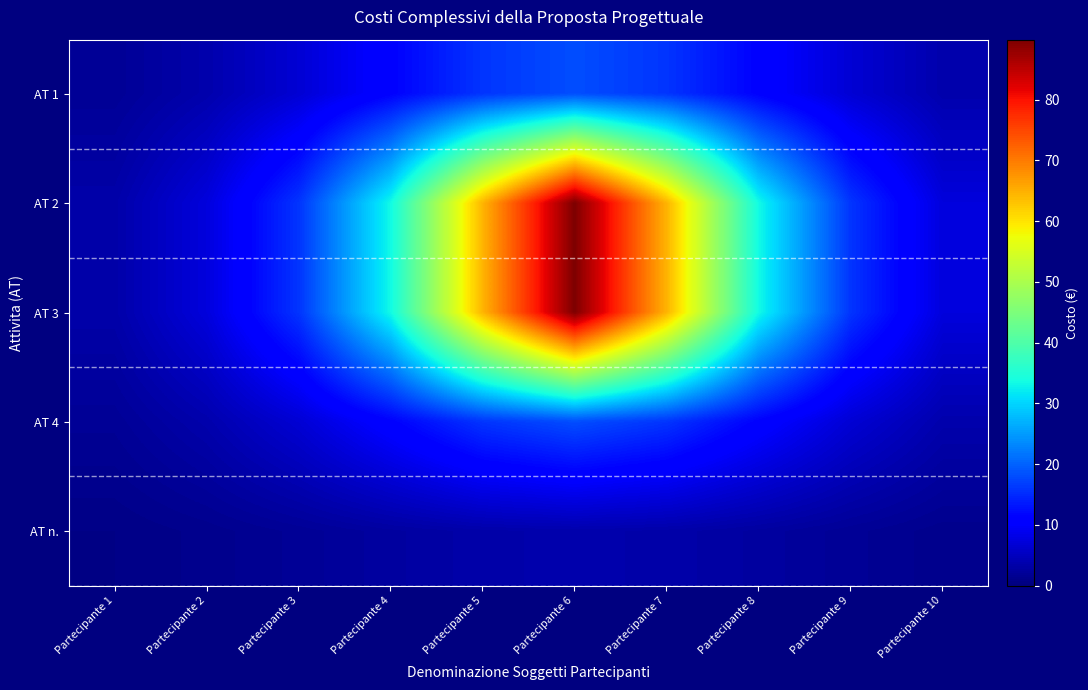

Which has a higher value, Partecipante 3 or Partecipante 5?

Partecipante 5